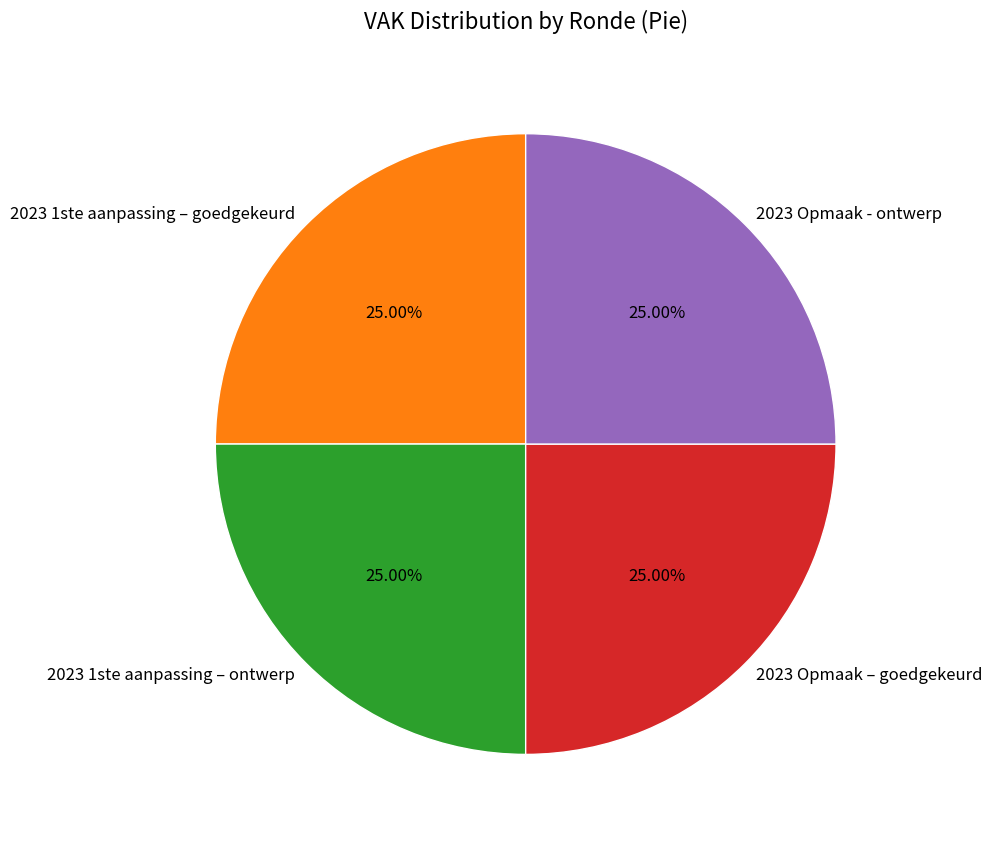

Is there any slice that represents more than half of the pie?

No